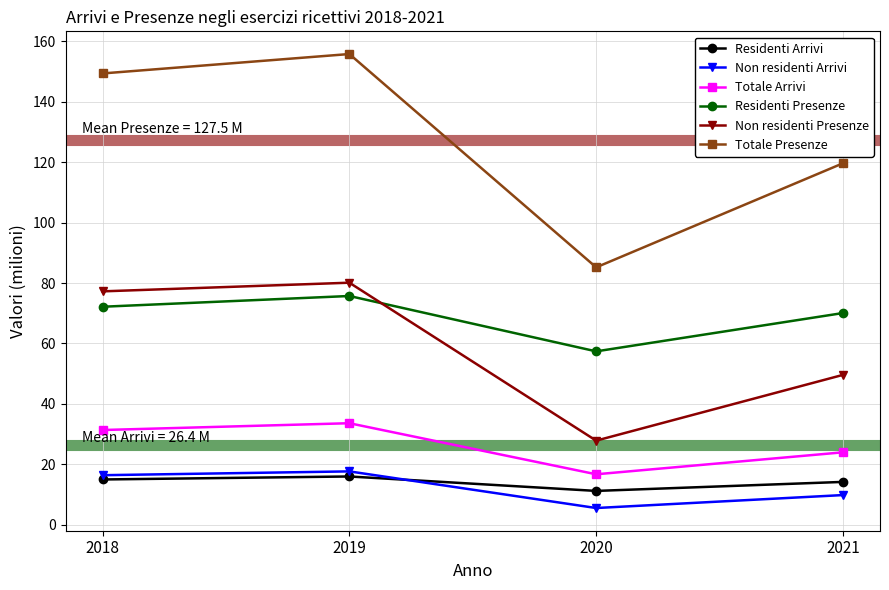

True or false: Residenti Presenze and Totale Arrivi cross at least once.

False